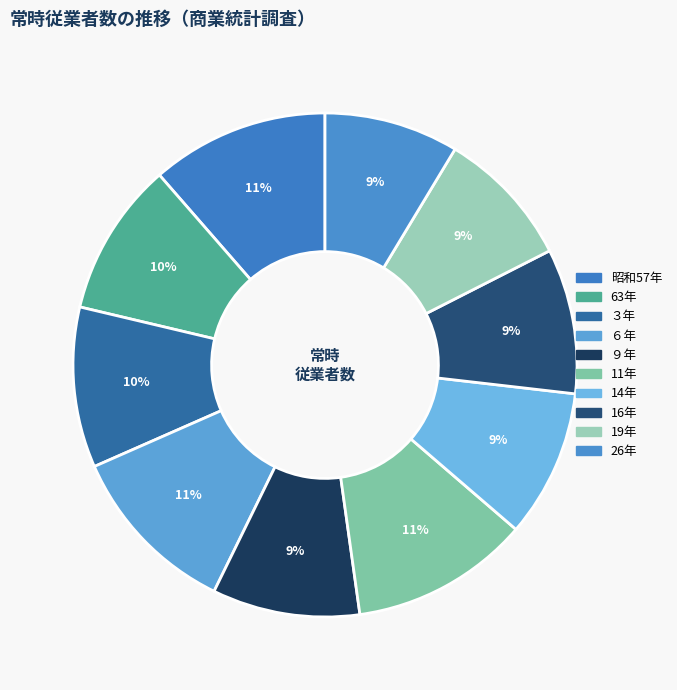

What is the largest slice in the pie chart?

11年